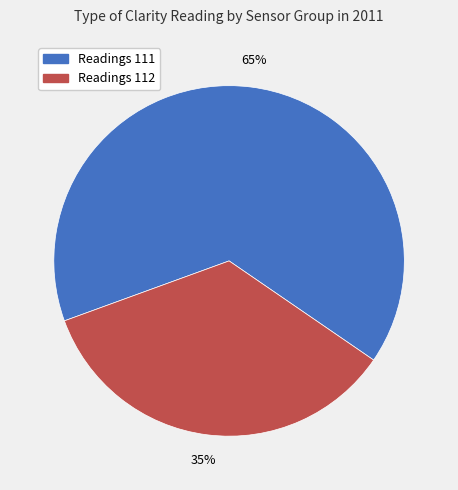

To the nearest percent, what is the difference between the largest and smallest slice percentages?

30%